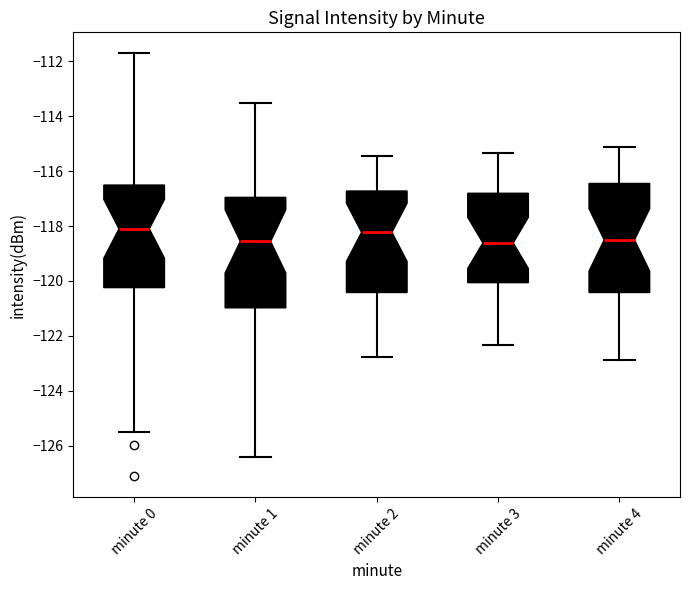

Reading left to right, read every box against the y-axis: the position of its median line, the range the box covers, and the ends of its whiskers. The values are not printed on the chart, so give them approximately, as read against the axis.

minute 0: median -118.2, box -120.2 to -116.6, whiskers -125.6 to -111.8
minute 1: median -118.6, box -121.0 to -117.0, whiskers -126.4 to -113.6
minute 2: median -118.2, box -120.4 to -116.8, whiskers -122.8 to -115.4
minute 3: median -118.6, box -120.0 to -116.8, whiskers -122.4 to -115.4
minute 4: median -118.6, box -120.4 to -116.4, whiskers -122.8 to -115.2